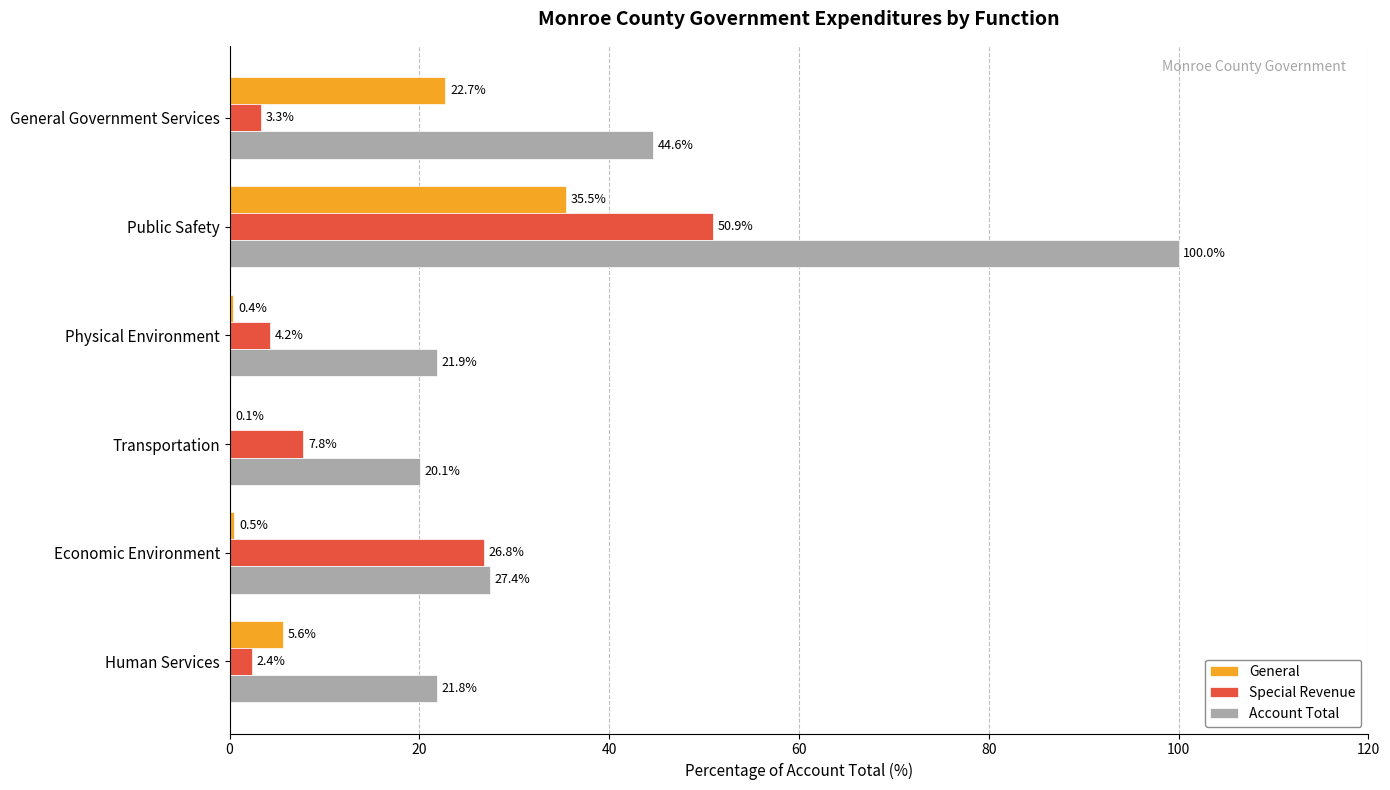

True or false: General has a value of 5.6 at Human Services.

True